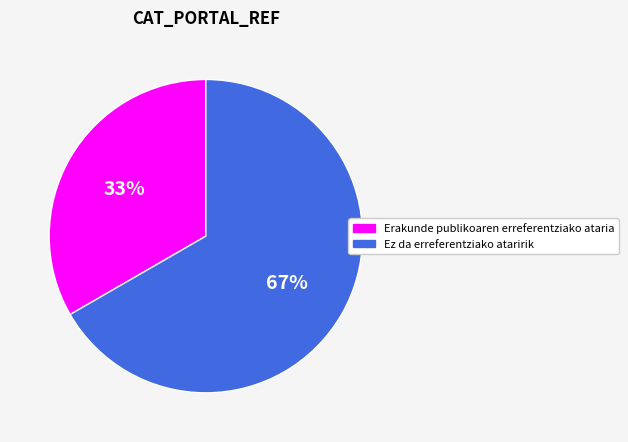

Is it true that Erakunde publikoaren erreferentziako ataria is 33% of the pie?

True